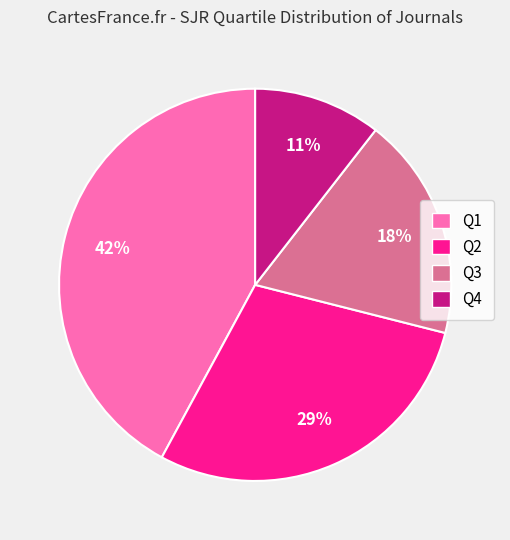

The Q4 slice represents 11% of the pie. True or false?

True